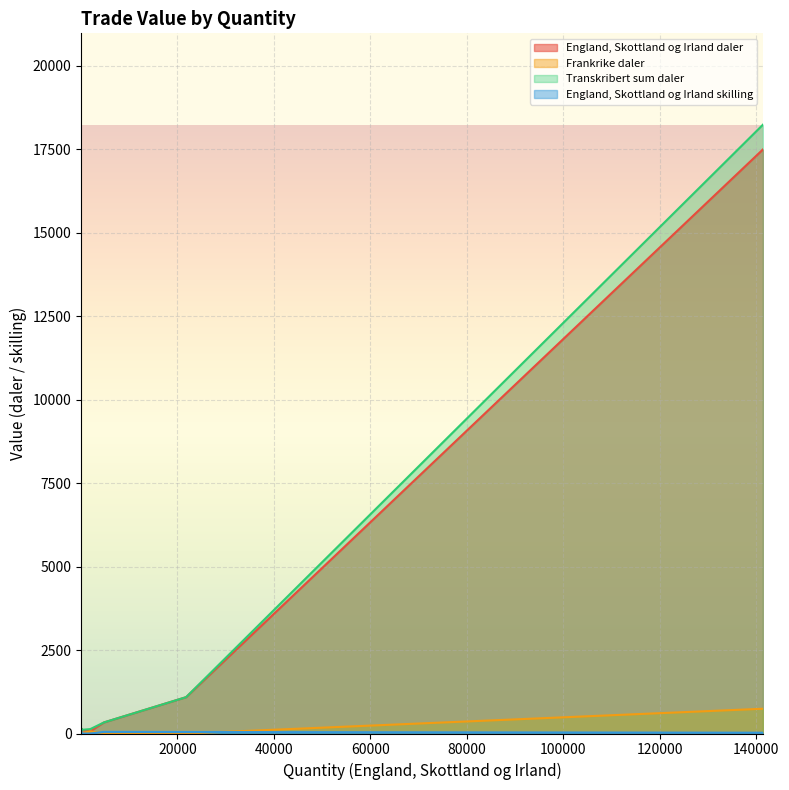

True or false: England, Skottland og Irland daler and Frankrike daler cross at least once.

False